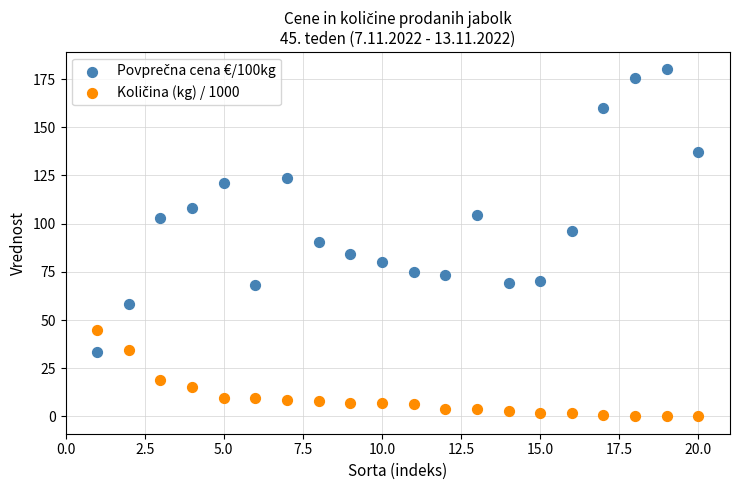

Across all data points, what is the range of X values (max minus min)?

19.0